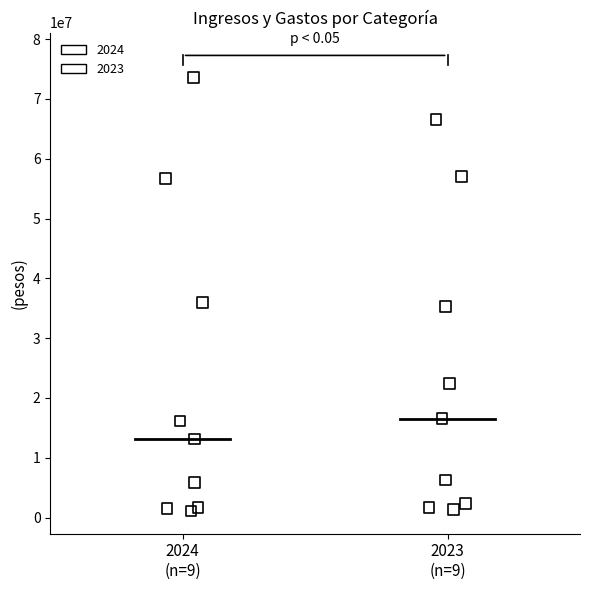

Which series has the largest Y range (max minus min)?

2024